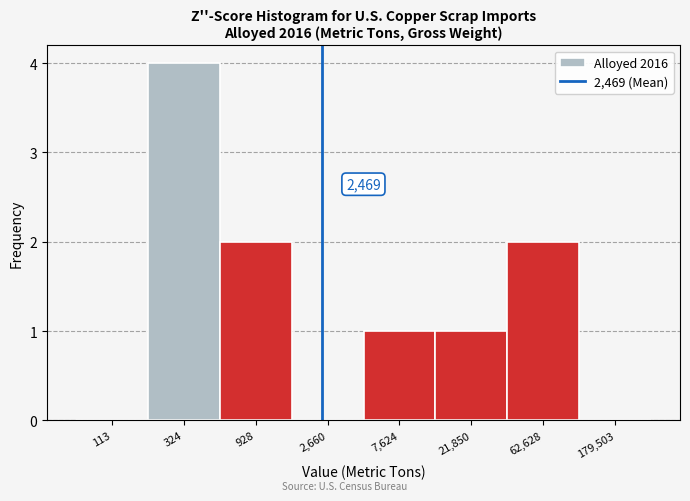

Reading left to right, transcribe all the data shown in this chart.

113=0	324=4	928=2	2,660=0	7,624=1	21,850=1	62,628=2	179,503=0